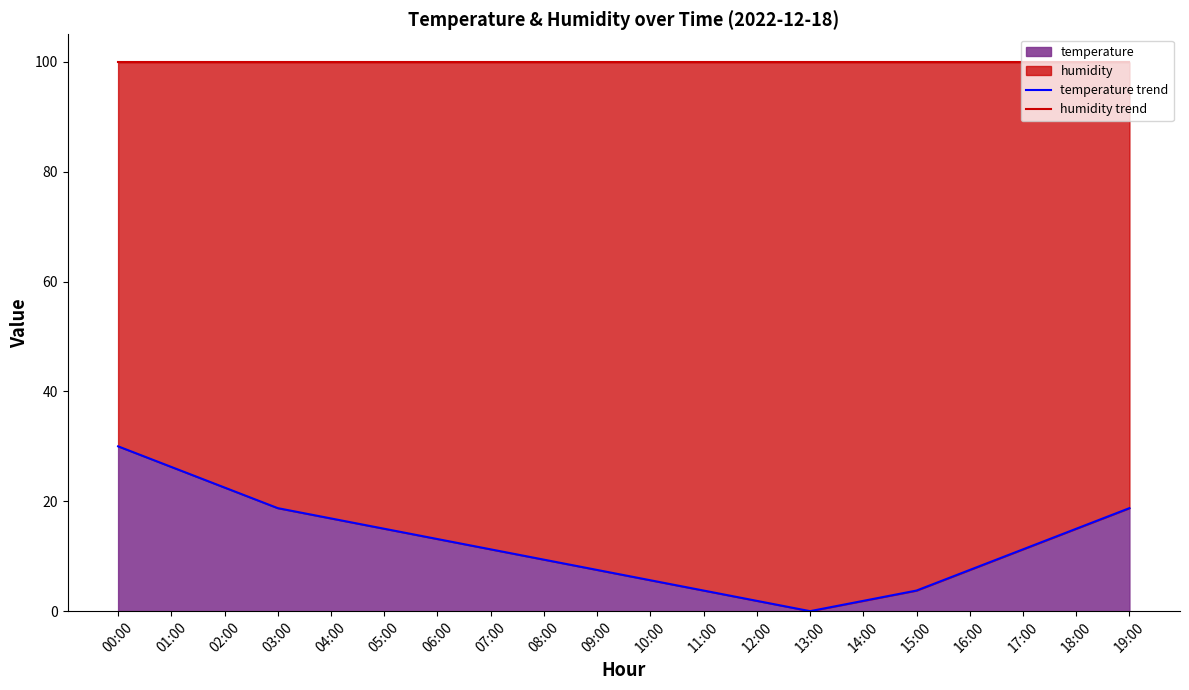

What is the sum of the humidity trend values at 06:00 and 08:00?

199.8